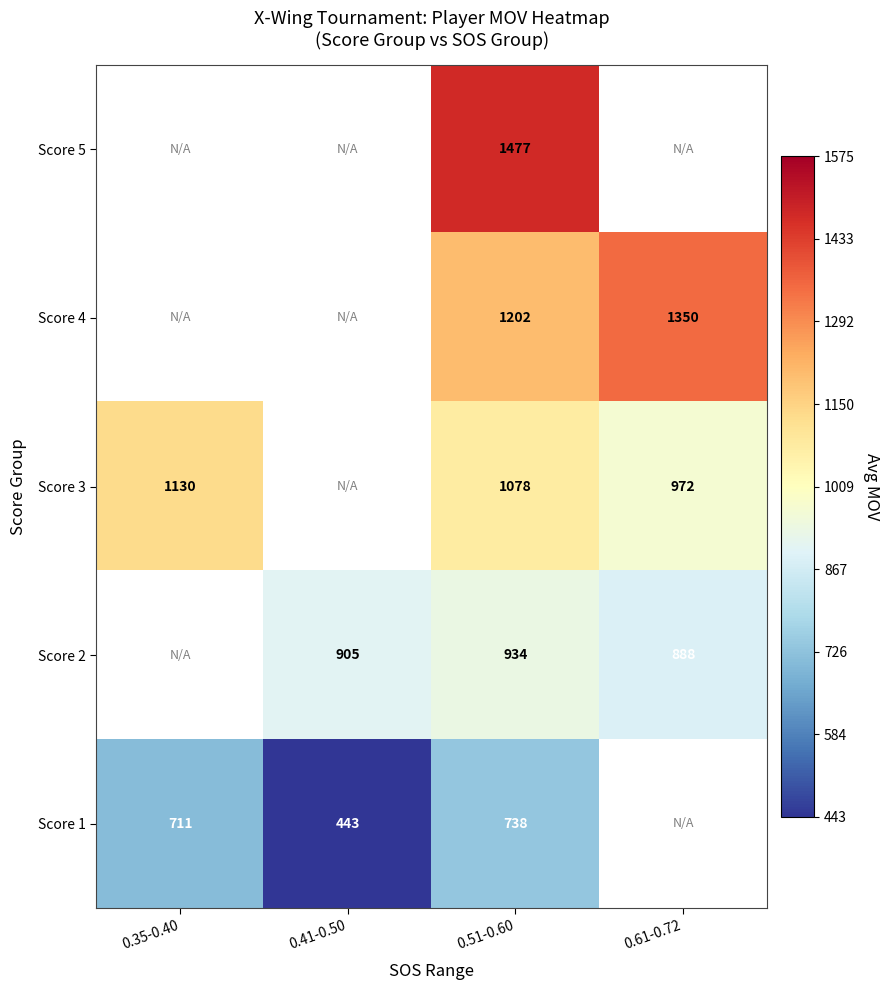

The Score 2 series shows 905 at 0.41-0.50. True or false?

True